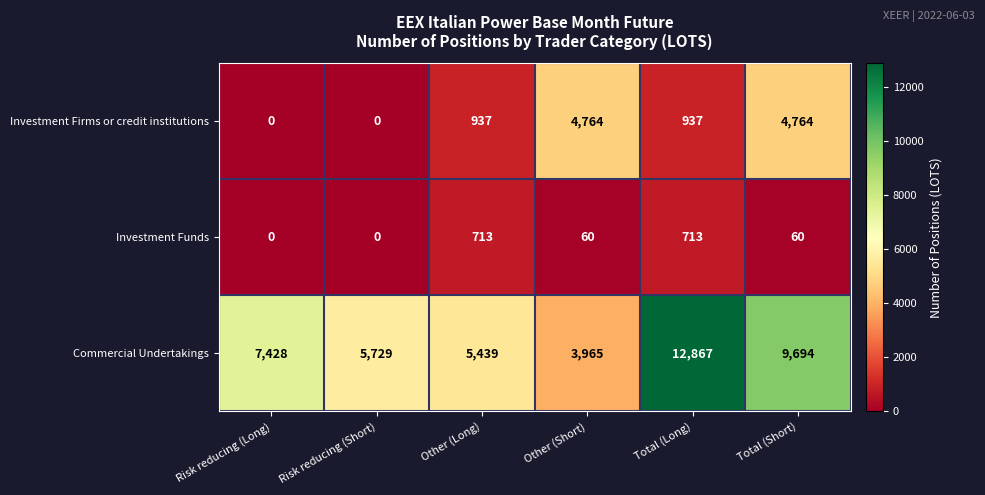

Is it true that Investment Funds equals 60 at Other (Short)?

True